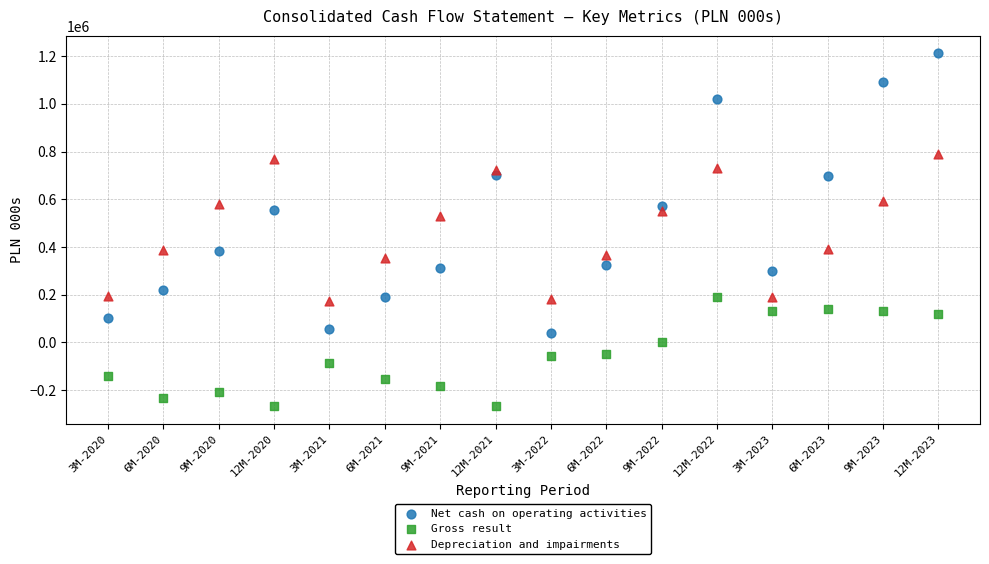

Across all data points, what is the range of Y values (max minus min)?

1477900